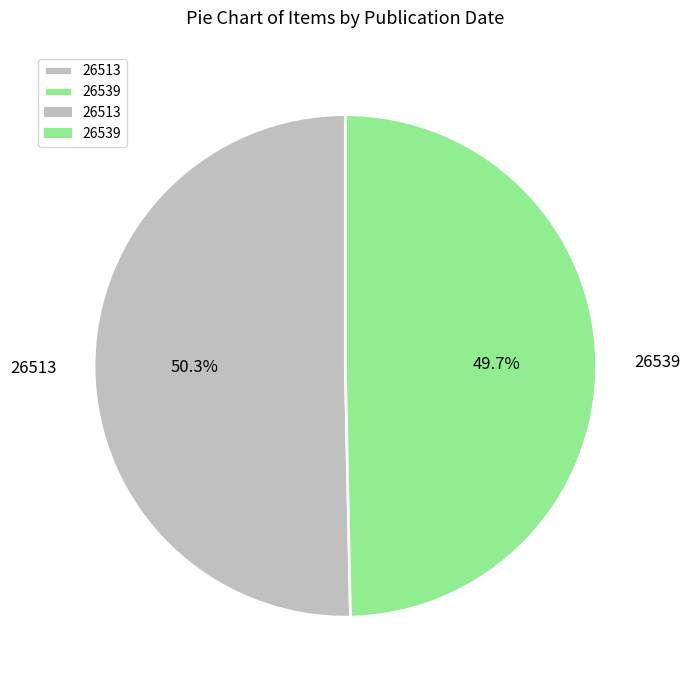

To the nearest percent, what is the difference between the largest and smallest slice percentages?

1%